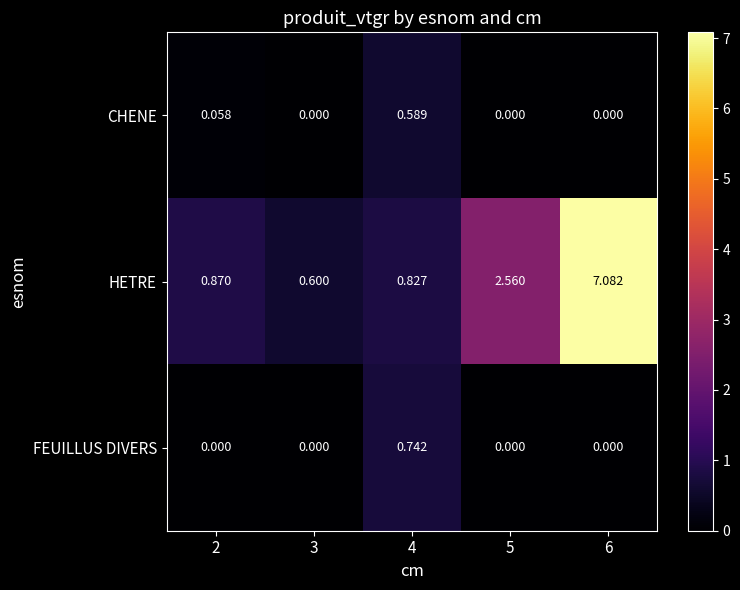

Which series has the largest range (max minus min)?

HETRE